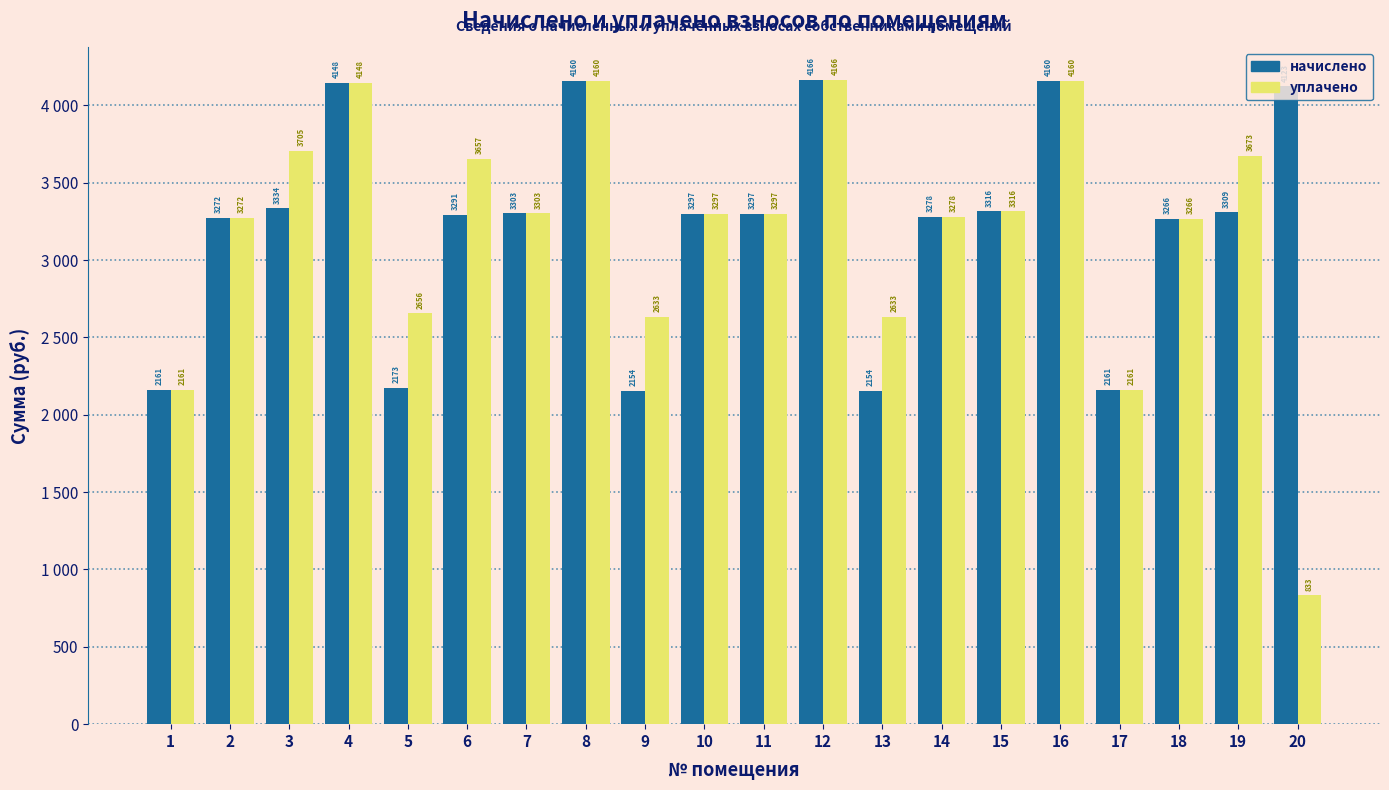

At which category is the sum across all series the highest?

12